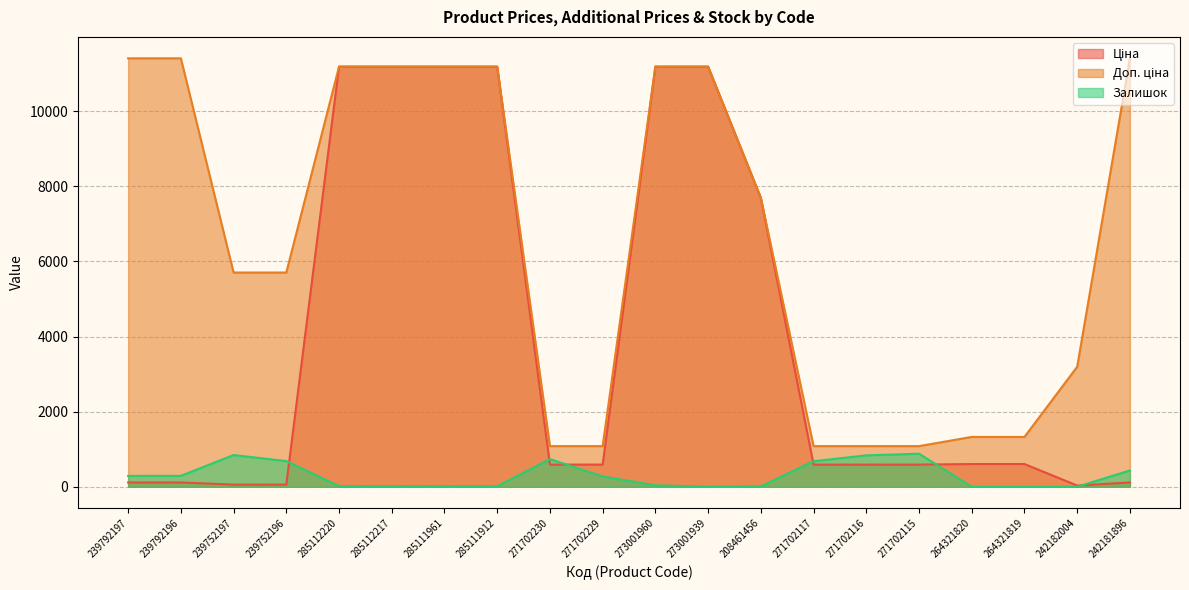

True or false: Доп. ціна and Залишок intersect in this chart.

False